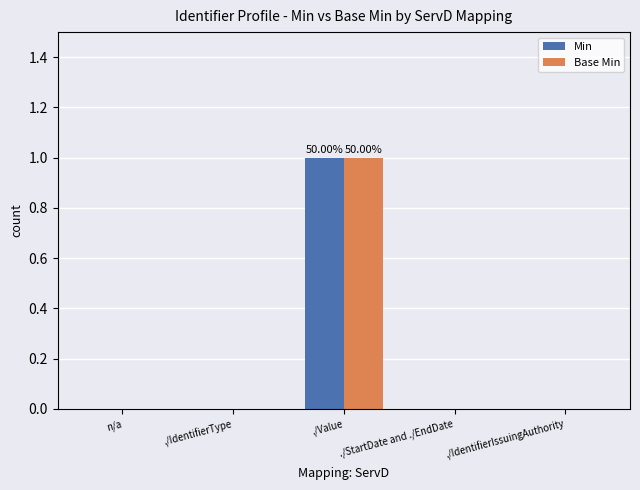

At which category is the sum across all series the highest?

./Value